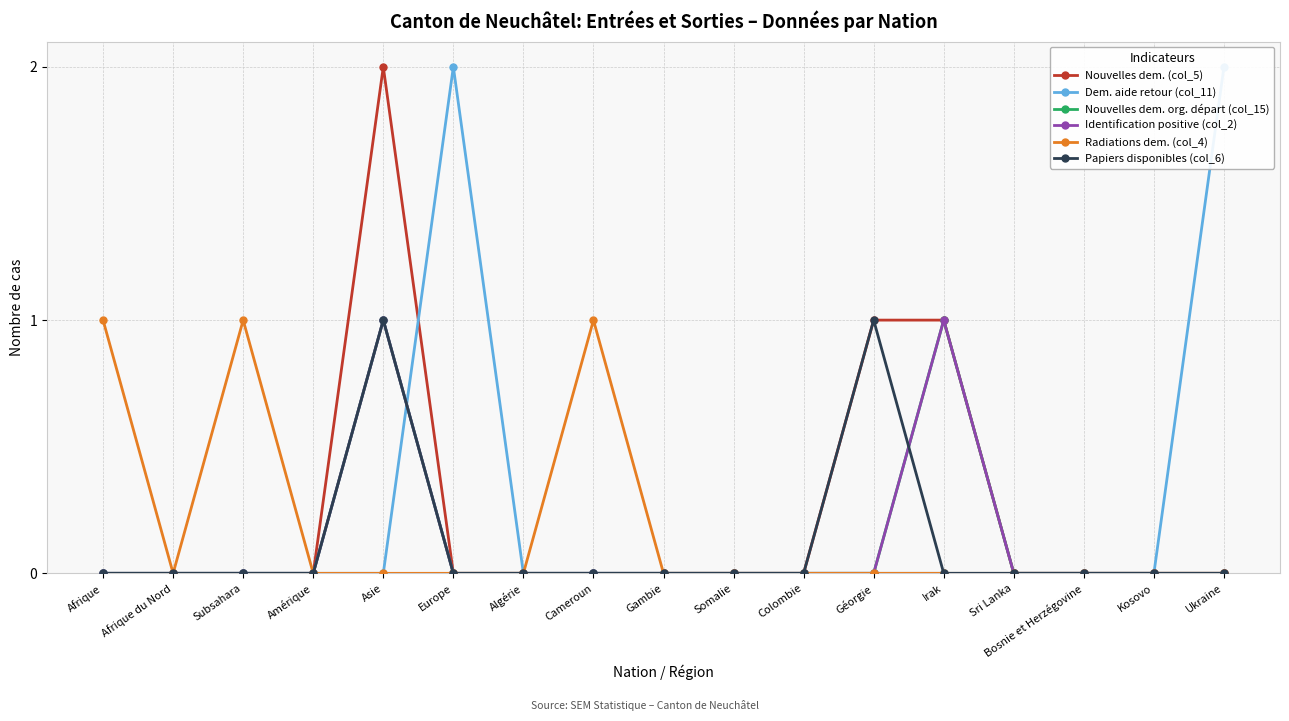

What are all the series names shown in the legend?

Nouvelles dem. (col_5), Dem. aide retour (col_11), Nouvelles dem. org. départ (col_15), Identification positive (col_2), Radiations dem. (col_4), Papiers disponibles (col_6)